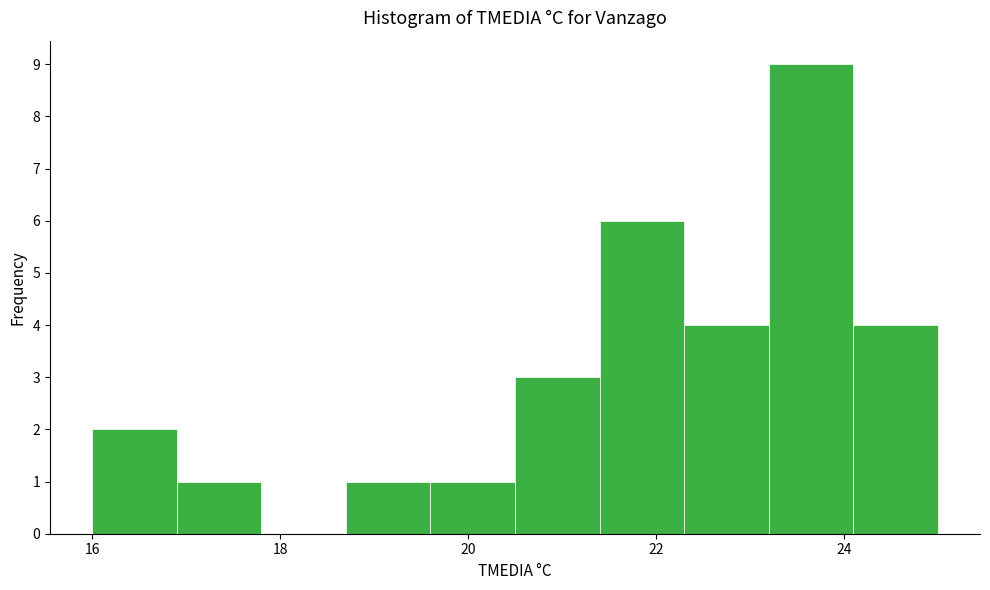

Reading left to right, list every bar in this chart as the range it spans on the x-axis followed by its height. Neither the bar edges nor the heights are printed on the chart, so give them approximately, as read against the axes.

16.0 to 16.9: 2
16.9 to 17.8: 1
17.8 to 18.7: 0
18.7 to 19.6: 1
19.6 to 20.5: 1
20.5 to 21.4: 3
21.4 to 22.3: 6
22.3 to 23.2: 4
23.2 to 24.1: 9
24.1 to 25.0: 4